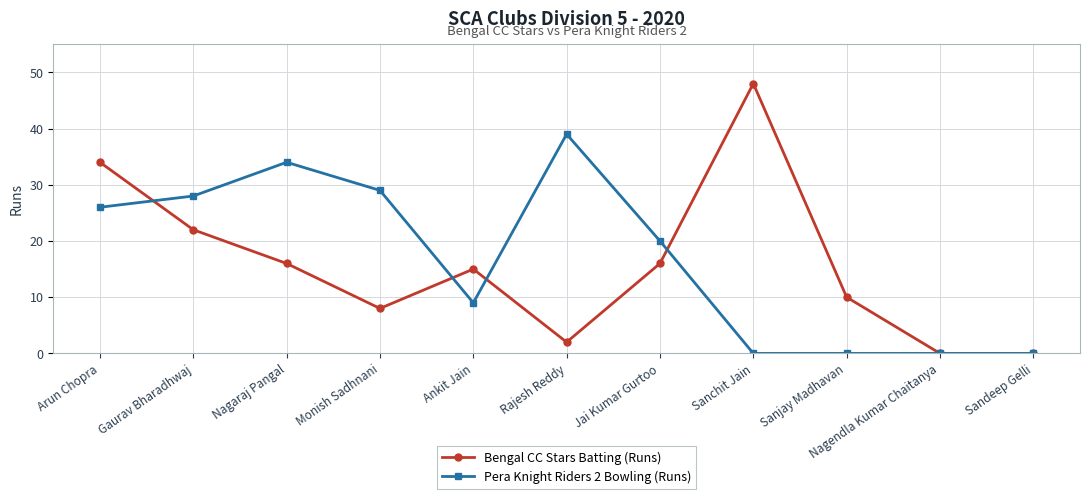

How many series are shown in this chart?

2